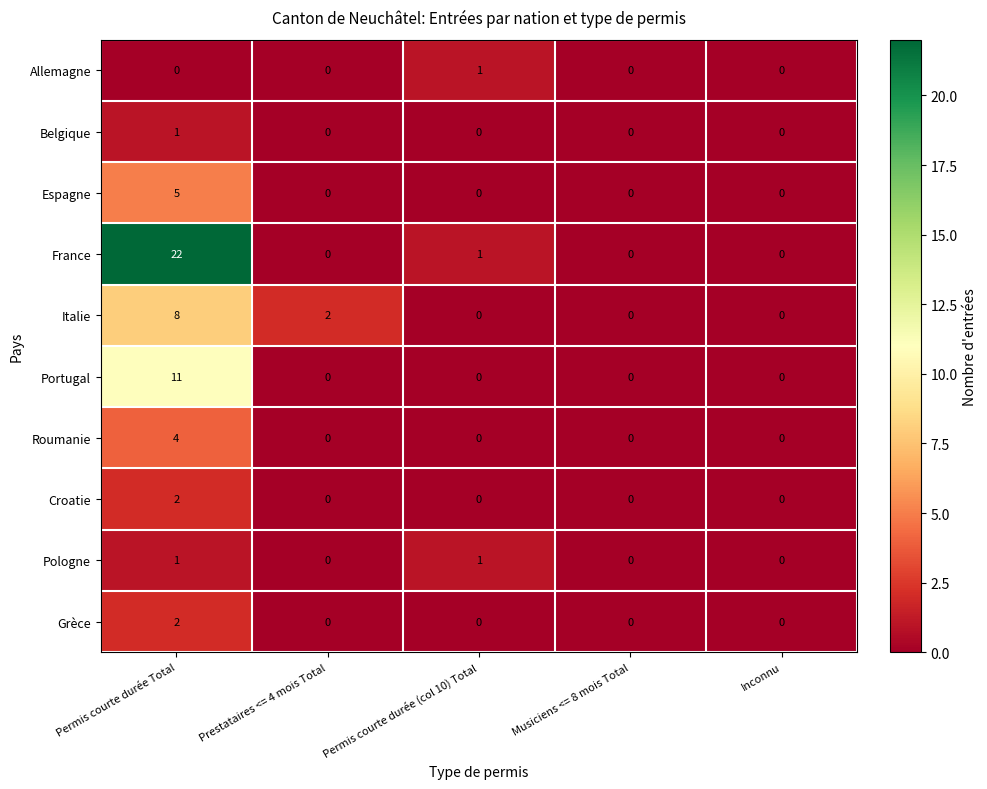

What is the total value across all series at Permis courte durée Total?

56